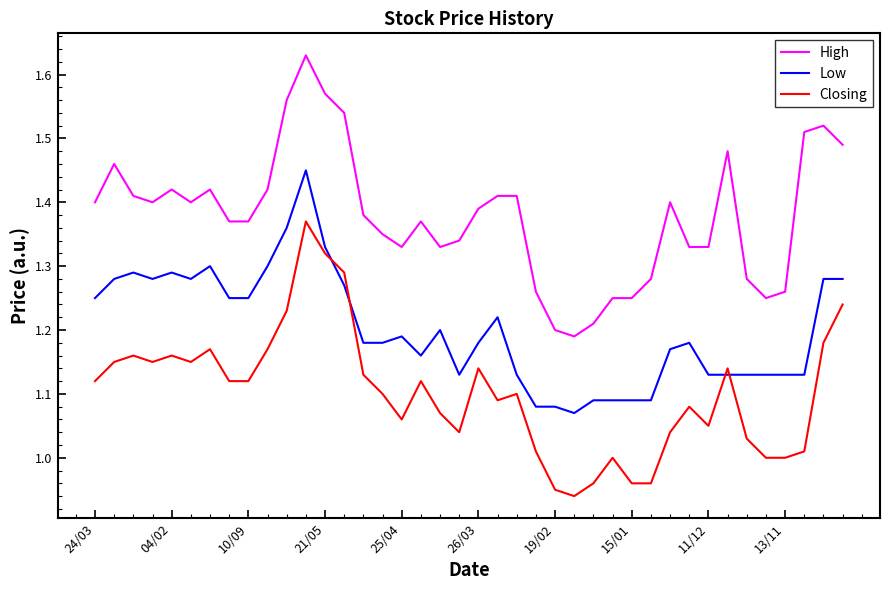

What is the difference between the maximum and minimum values in the Low series?

0.4